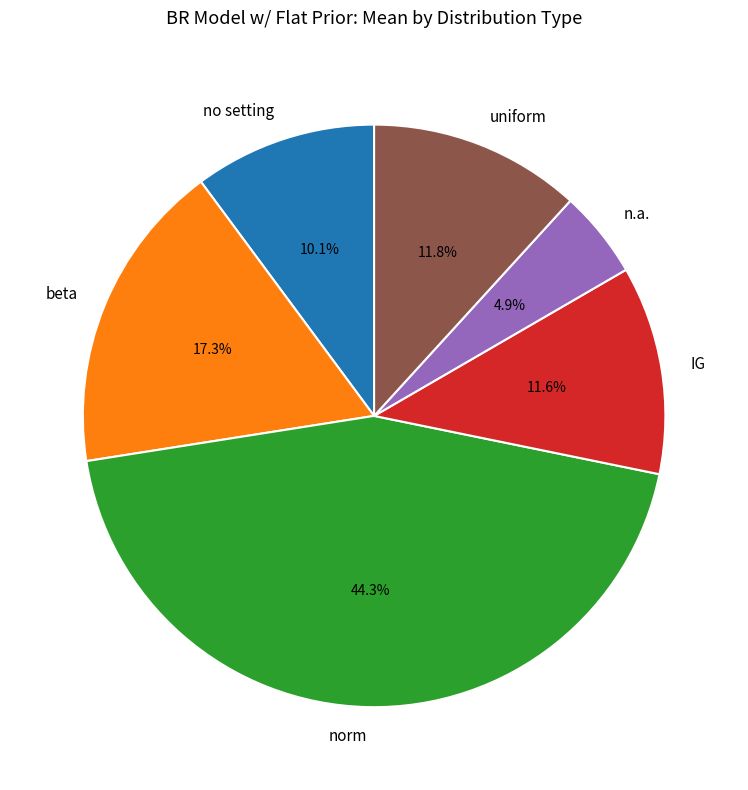

True or false: beta accounts for 1% of the total.

False